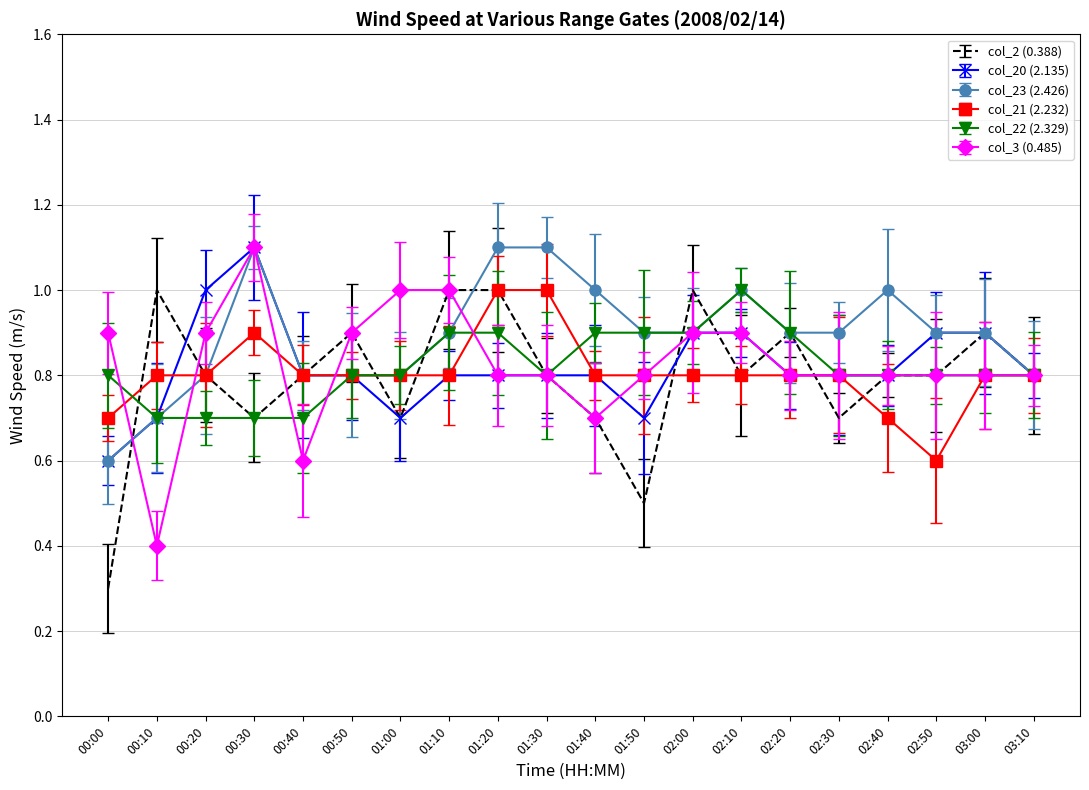

Between 02:20 and 00:40, which is larger?

02:20